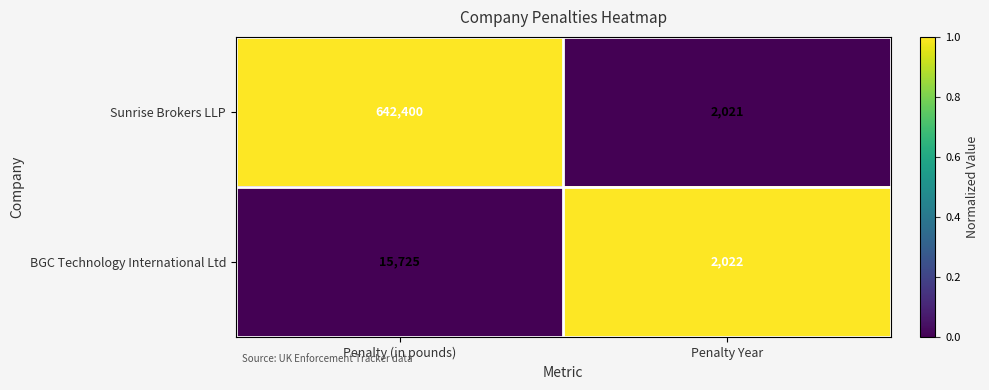

Reading left to right, what are all the values shown in this chart?

Sunrise Brokers LLP: Penalty (in pounds)=642400	Penalty Year=2021
BGC Technology International Ltd: Penalty (in pounds)=15725	Penalty Year=2022